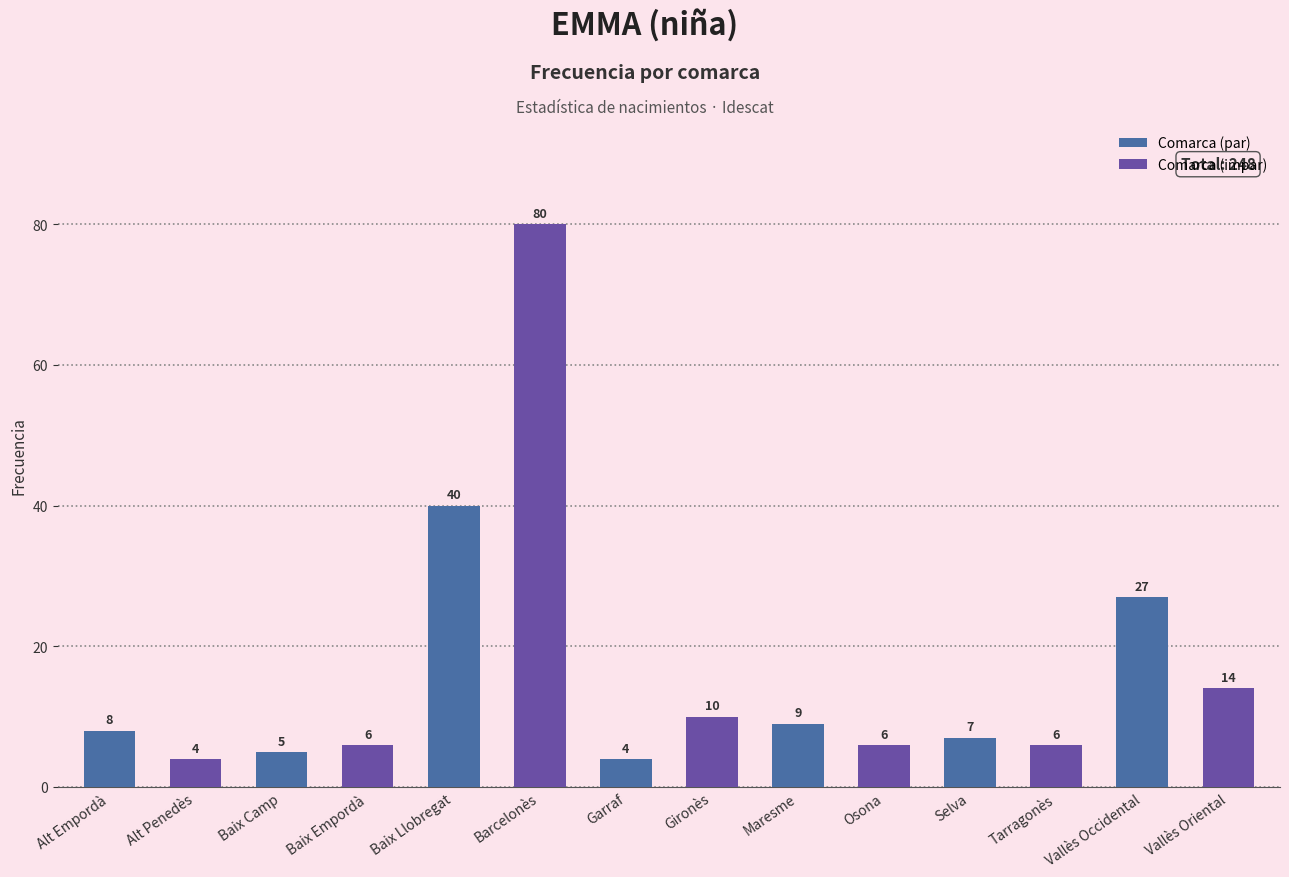

What is the minimum value shown in the chart?

4